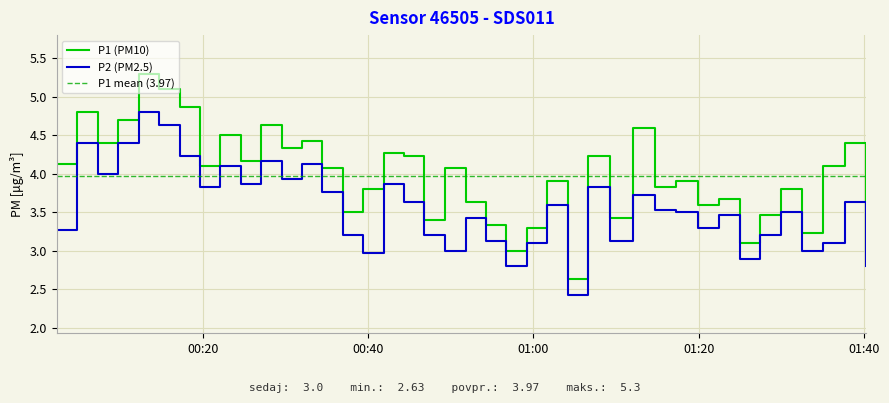

In P2, how many points are higher than both neighbors (excluding endpoints)?

13